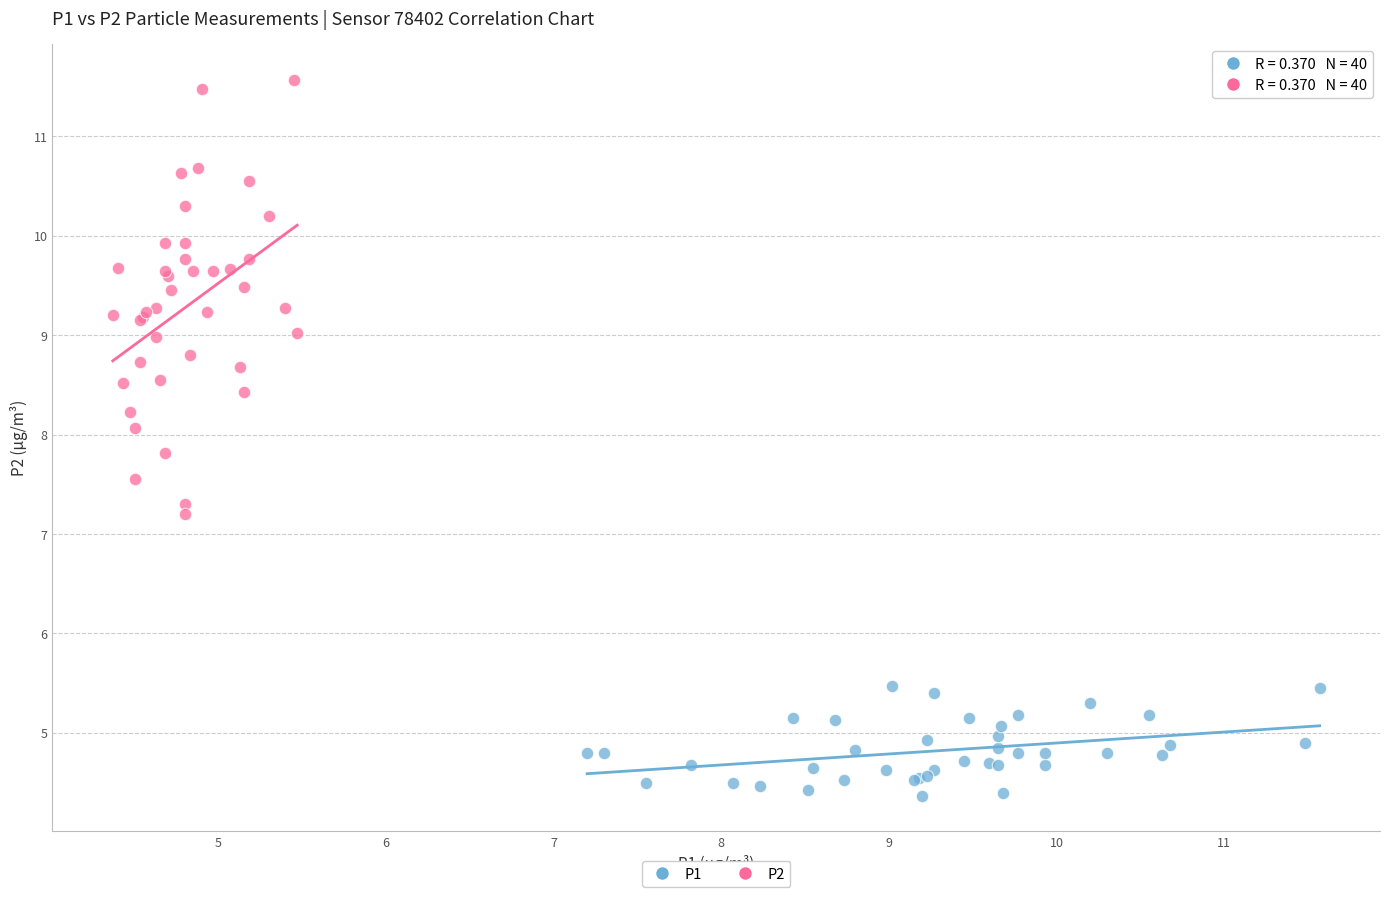

Which series contains the lowest Y value?

P1